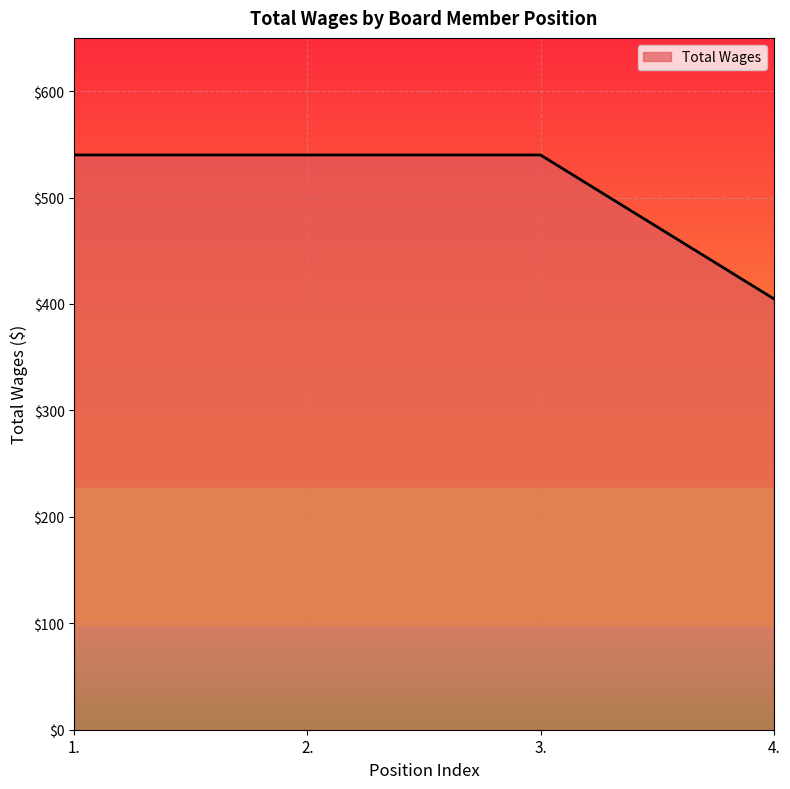

What is the maximum value shown in the chart?

540